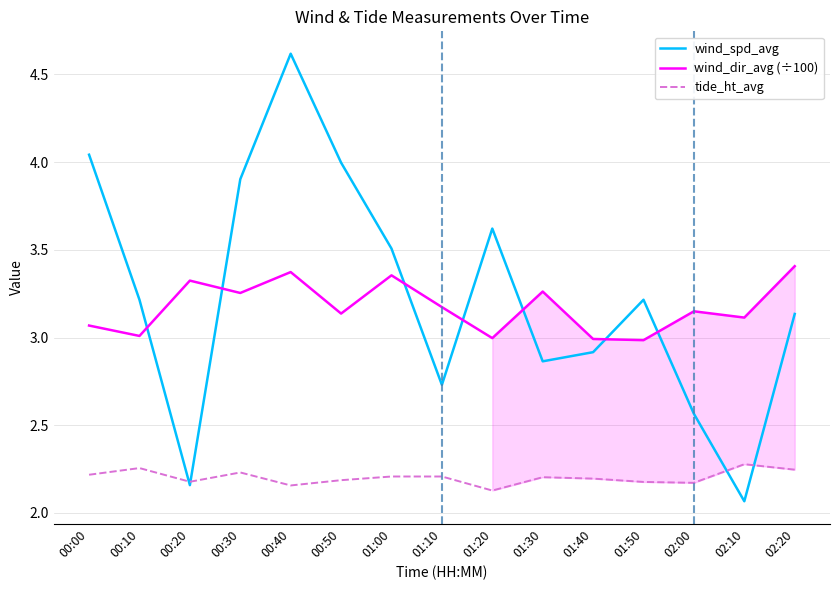

True or false: wind_spd_avg has a value of 3.5 at 01:00.

True